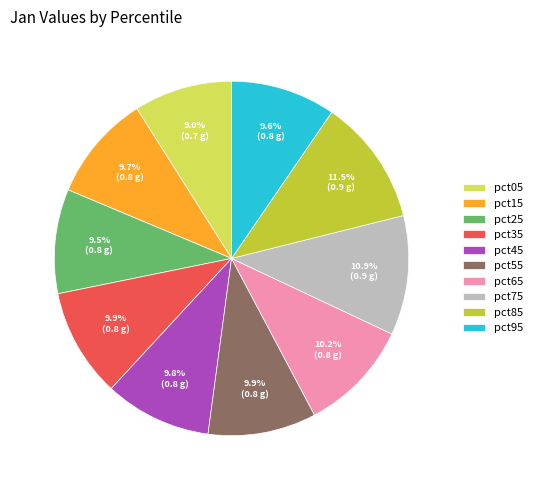

Does pct65 account for over 50% of the chart?

No